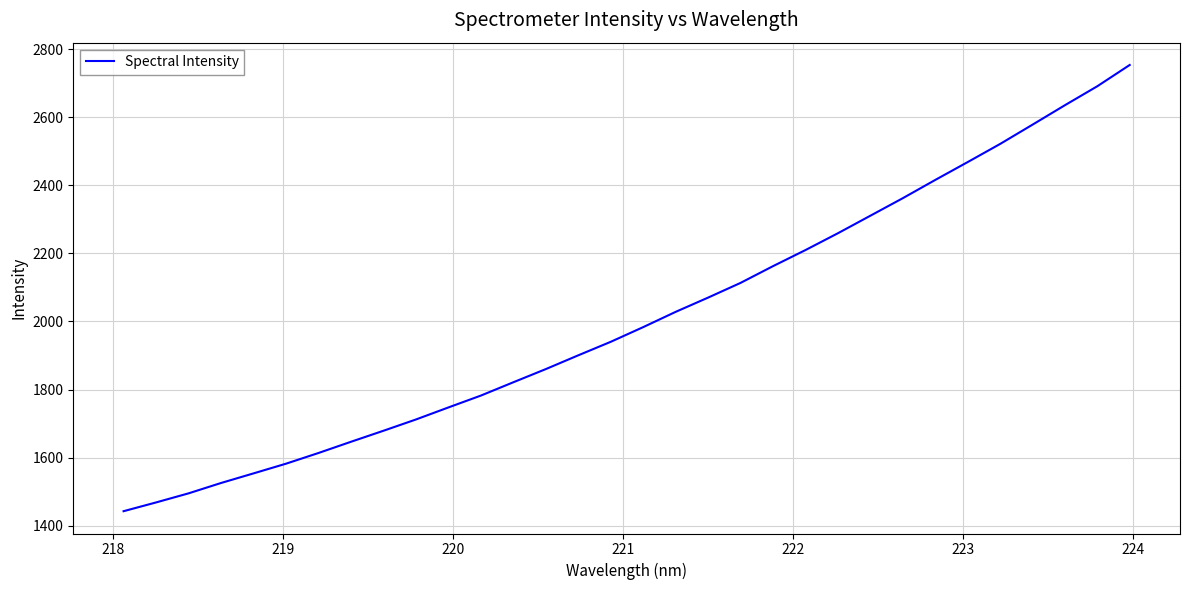

Does the chart have visible grid lines?

Yes